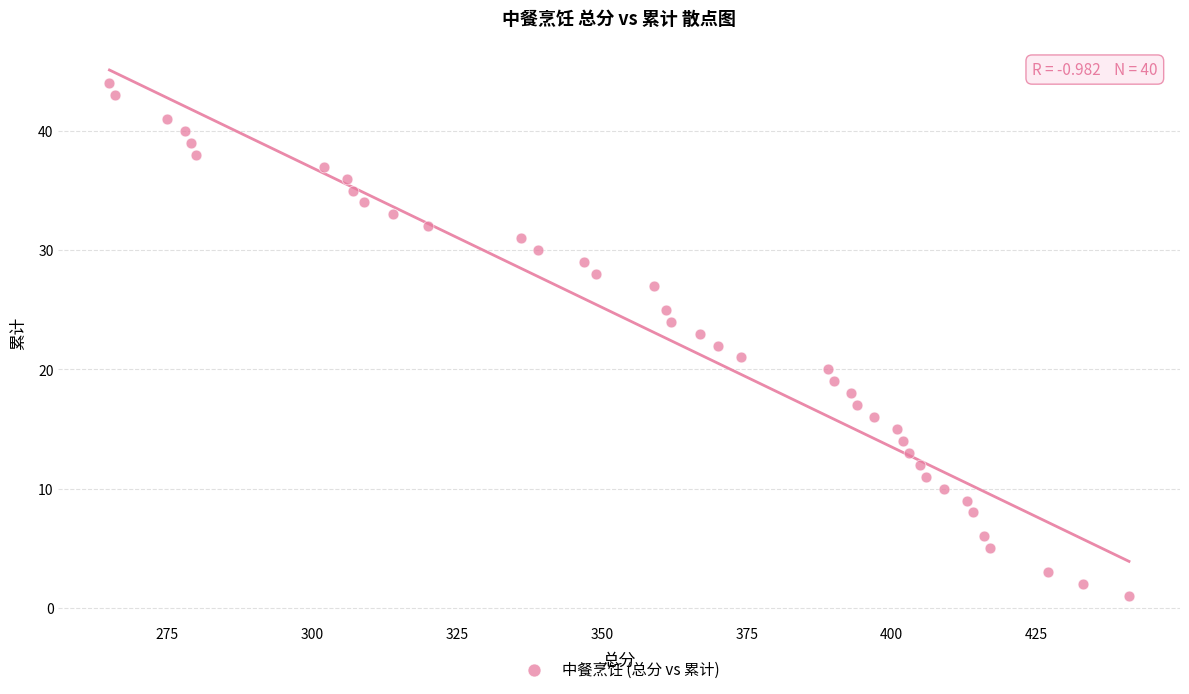

What is the range of Y values (max minus min)?

43